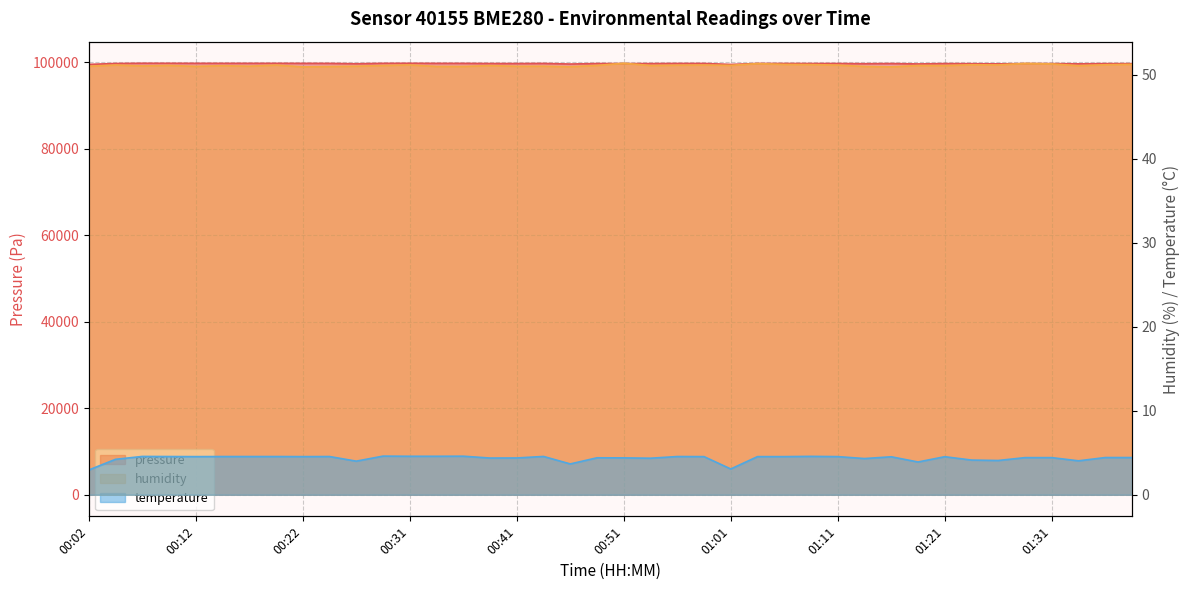

In pressure, how many points are higher than both neighbors (excluding endpoints)?

11